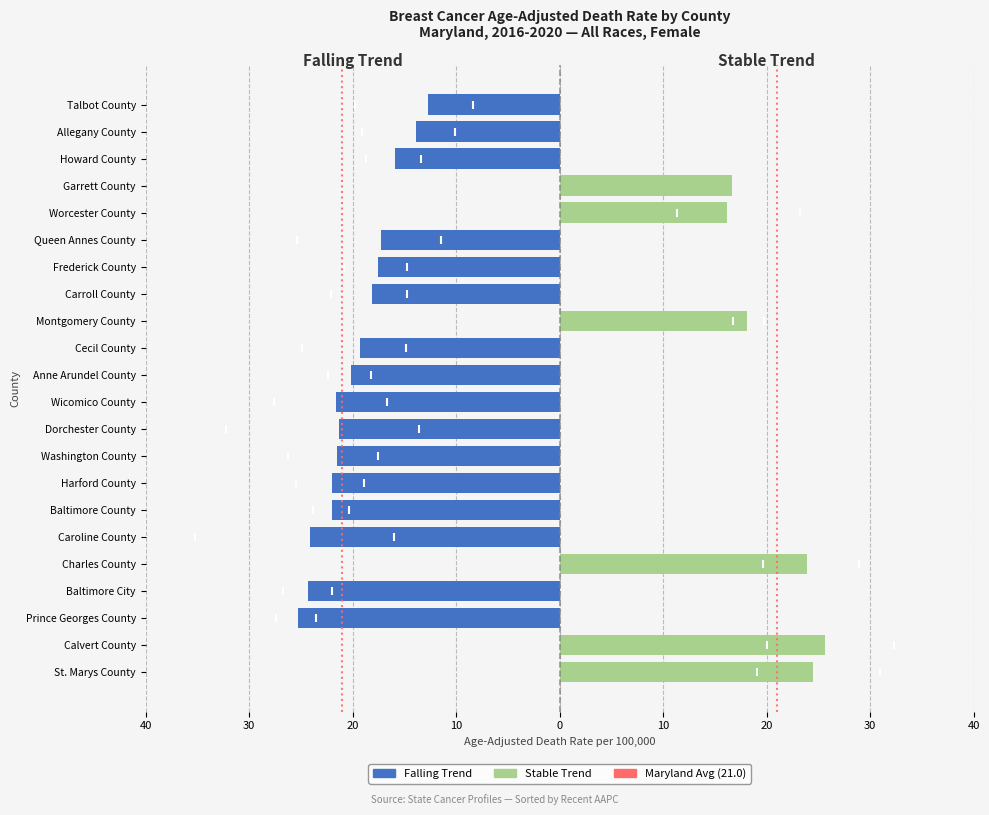

How many groups of bars are there?

22